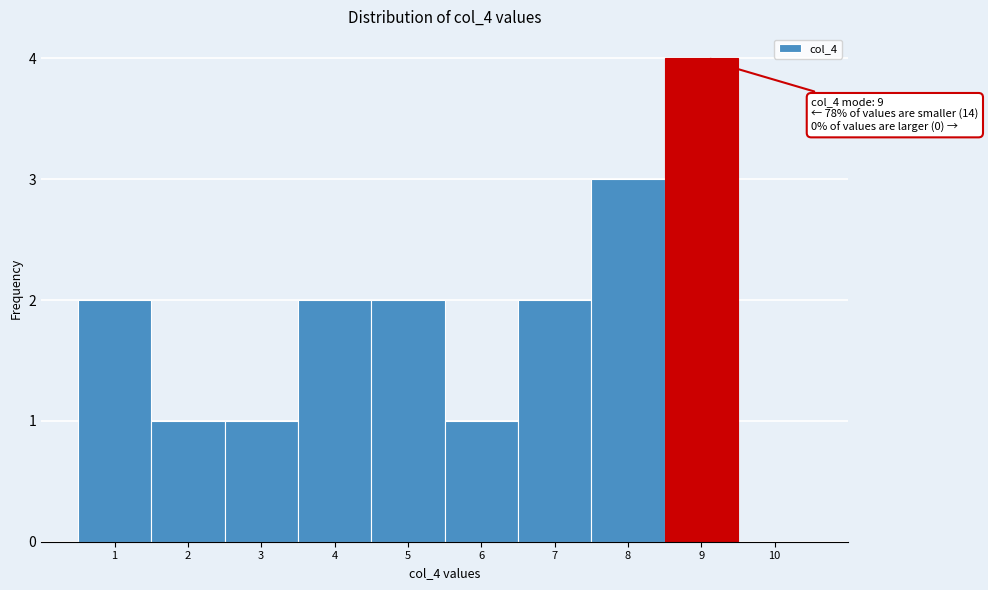

Which range on the x-axis has the tallest bar?

8.5 to 9.5